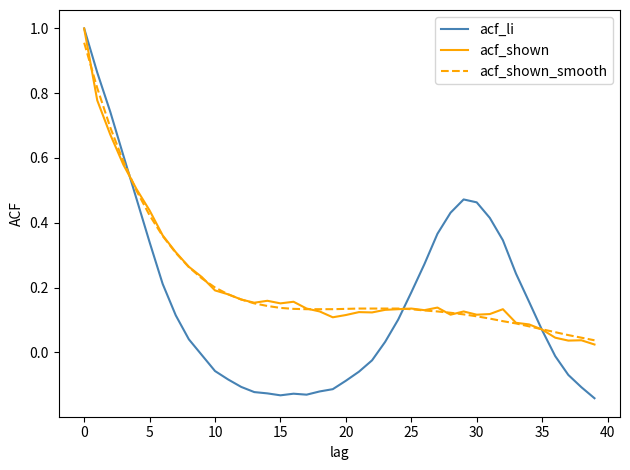

Which series has the widest spread of values?

acf_li